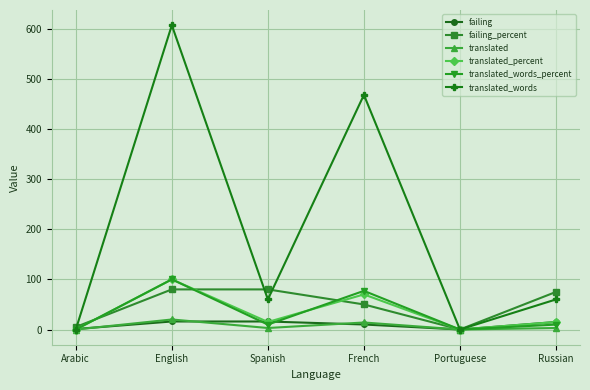

What is the label of the 3rd point from the right?

French